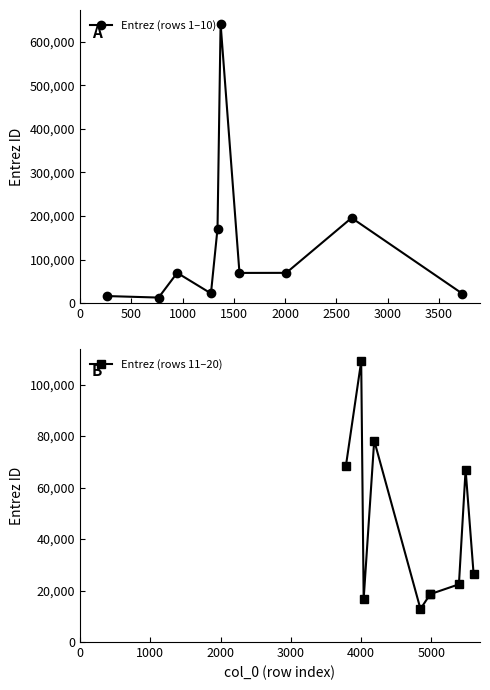

What is the maximum value for Entrez (rows 1–10)?

641361